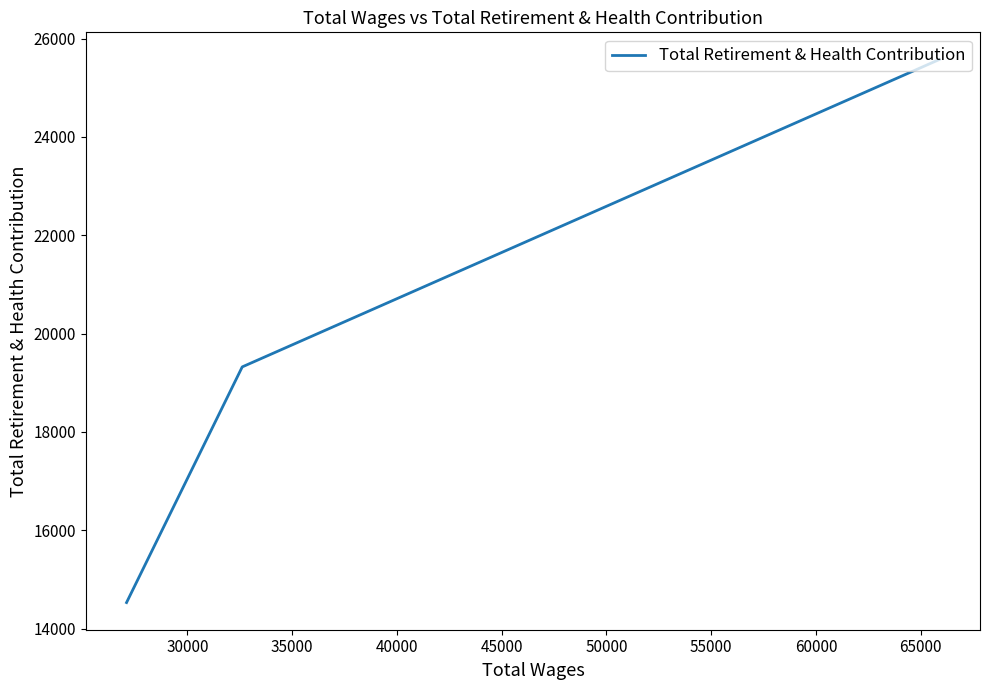

Is it true that the value at 25000 is 12521?

False